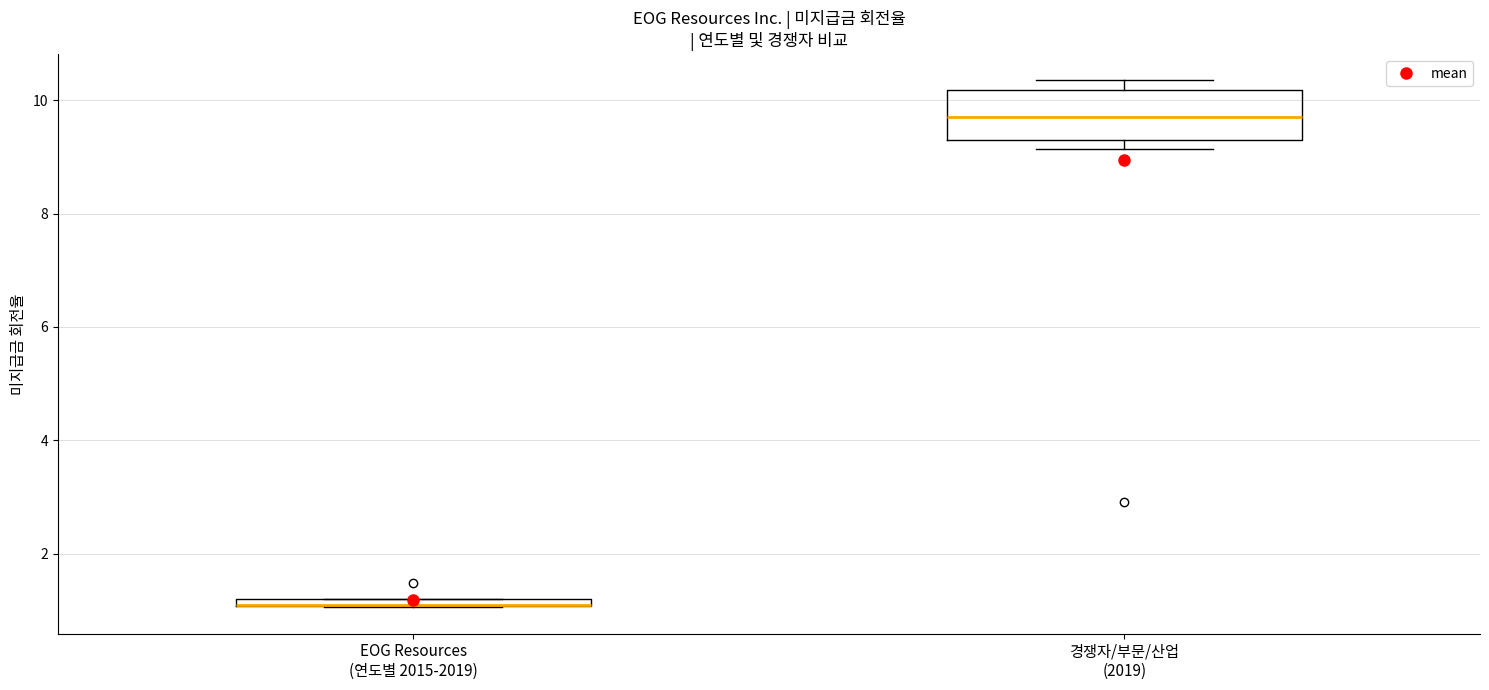

Where is the upper edge of the box for 경쟁자/부문/산업 (2019) on the y-axis? The values are not printed on the chart, so give them approximately, as read against the axis.

10.2